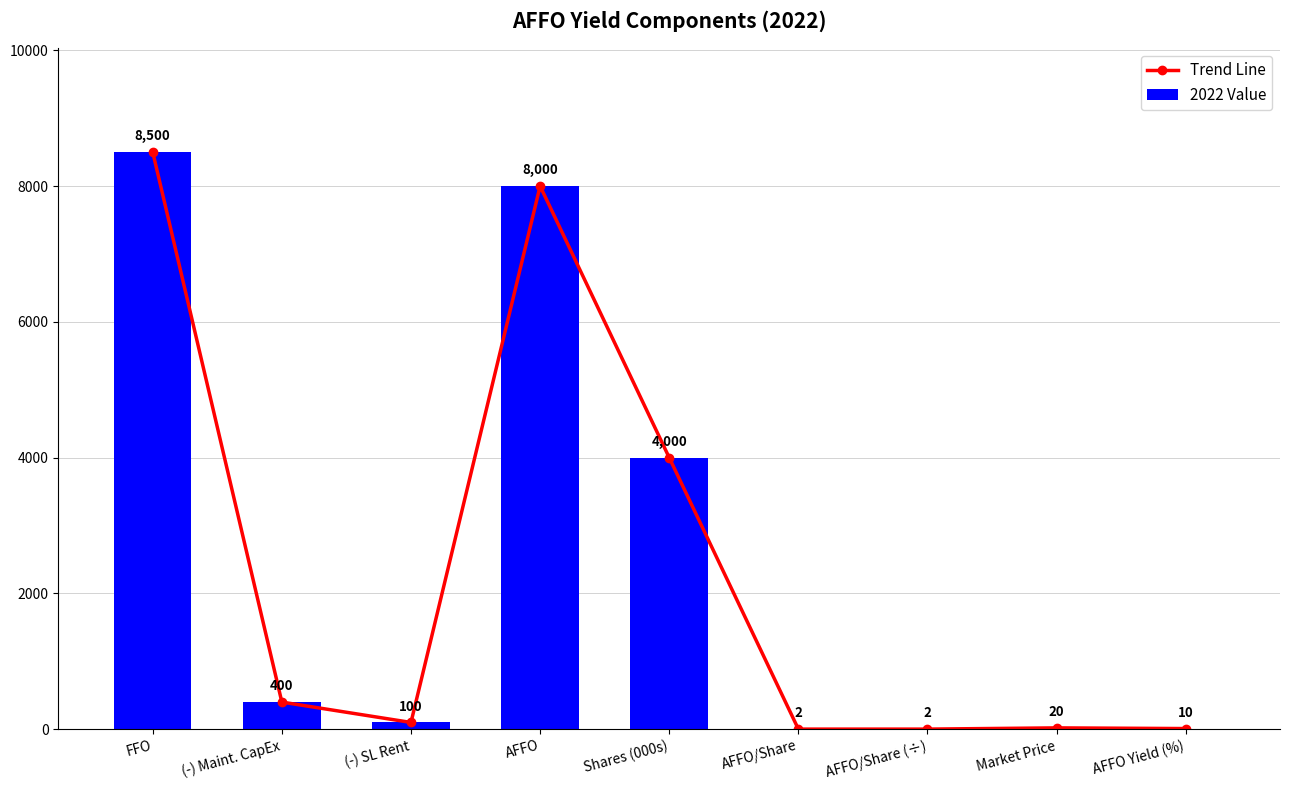

Is the value of 2022 Value at AFFO Yield (%) greater than the value of Trend Line at AFFO Yield (%)?

No